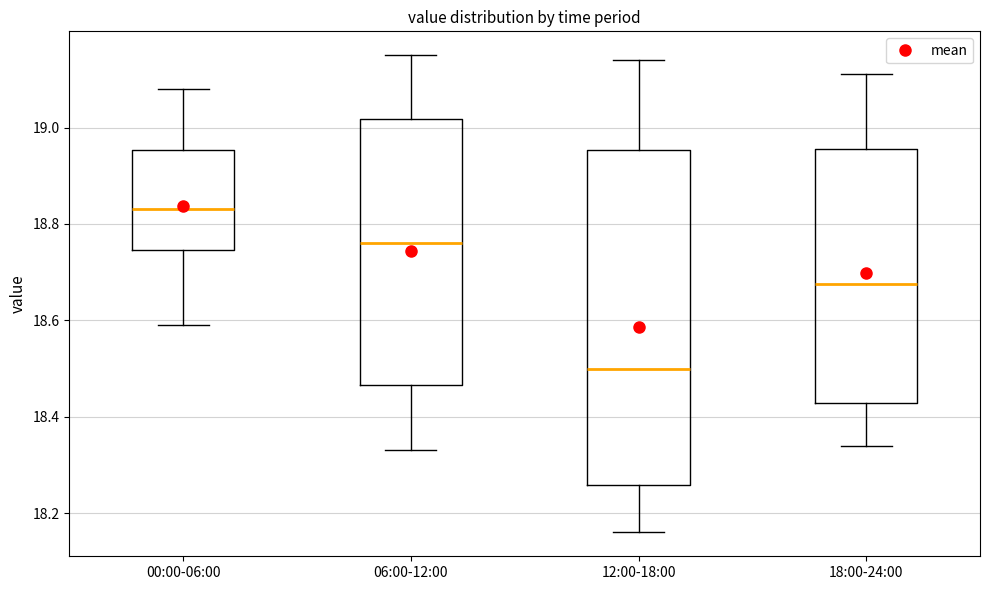

Comparing the boxes themselves (not the whiskers), which one is the tallest?

12:00-18:00